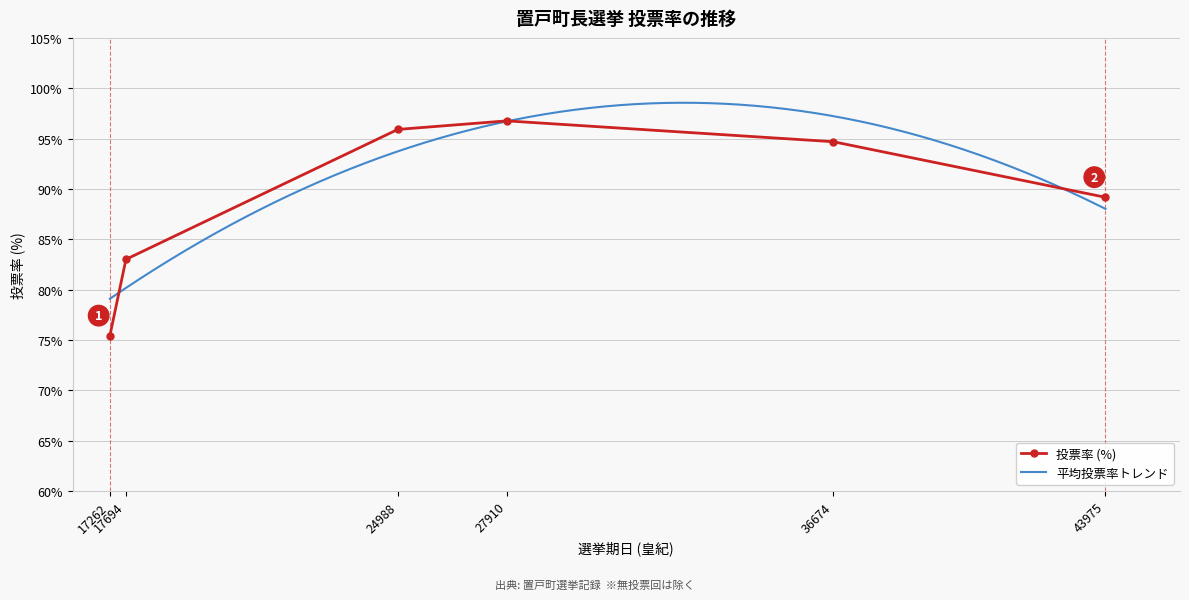

True or false: the data shows 95.9 at 24988.

True